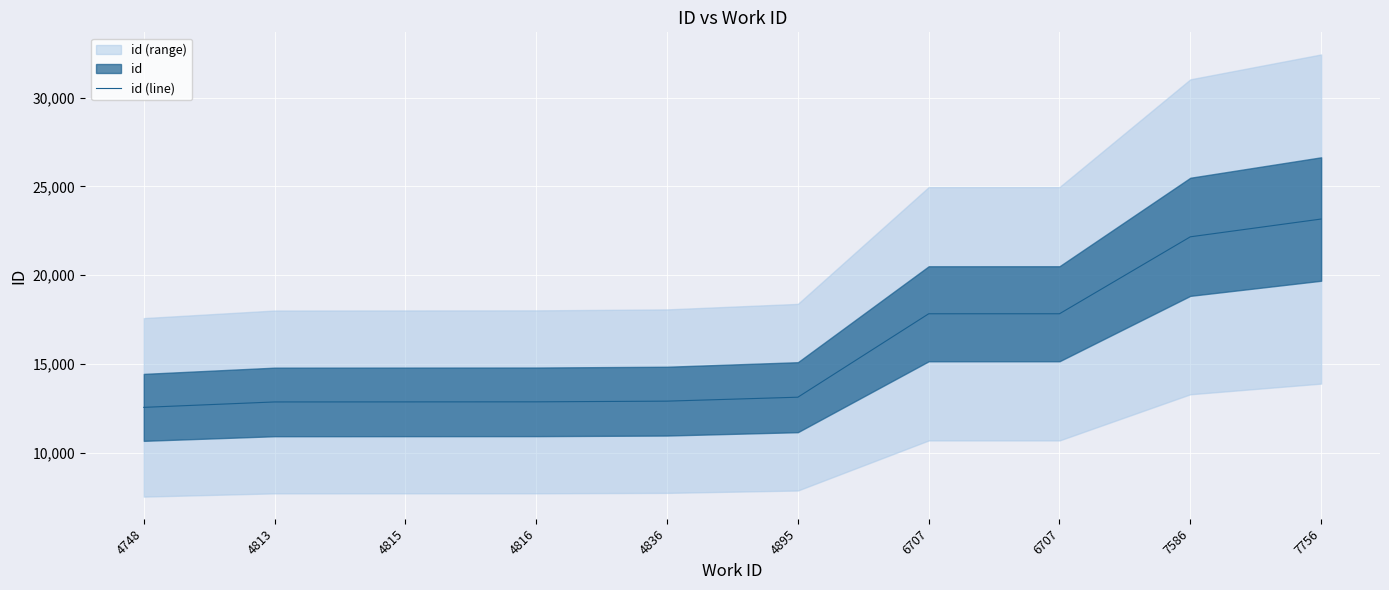

What is the value of the 7th point from the left?

17832